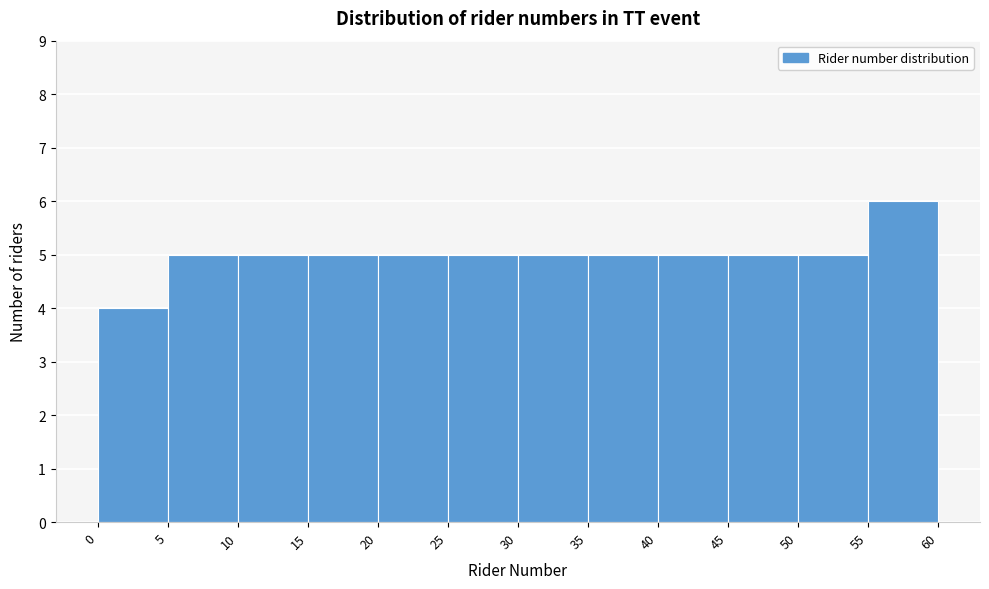

Reading left to right, transcribe this chart: for each bar, give the range it covers on the x-axis and its height. The values are not printed on the chart, so give them approximately, as read against the axis.

0 to 5: 4
5 to 10: 5
10 to 15: 5
15 to 20: 5
20 to 25: 5
25 to 30: 5
30 to 35: 5
35 to 40: 5
40 to 45: 5
45 to 50: 5
50 to 55: 5
55 to 60: 6